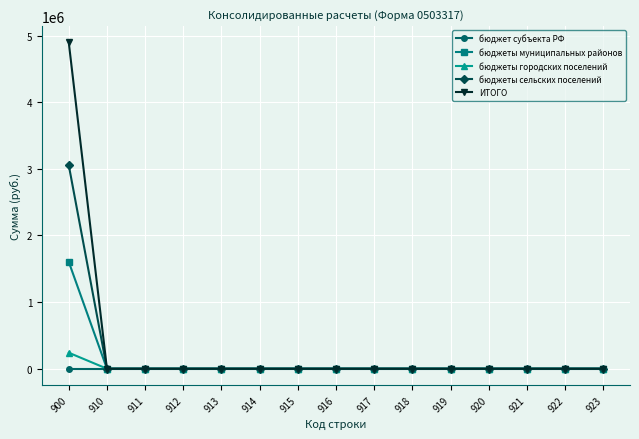

How many data points does each series have?

15